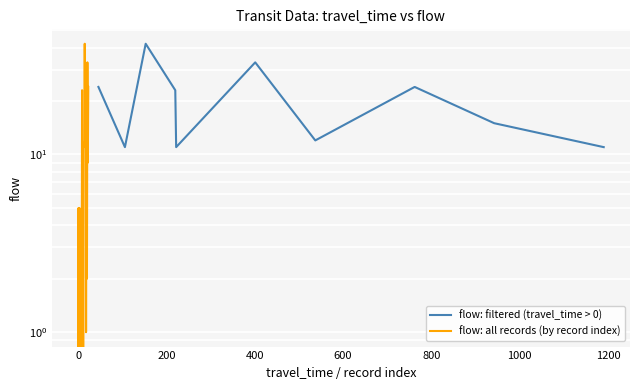

What is the change in value from −200 to 14?

+12